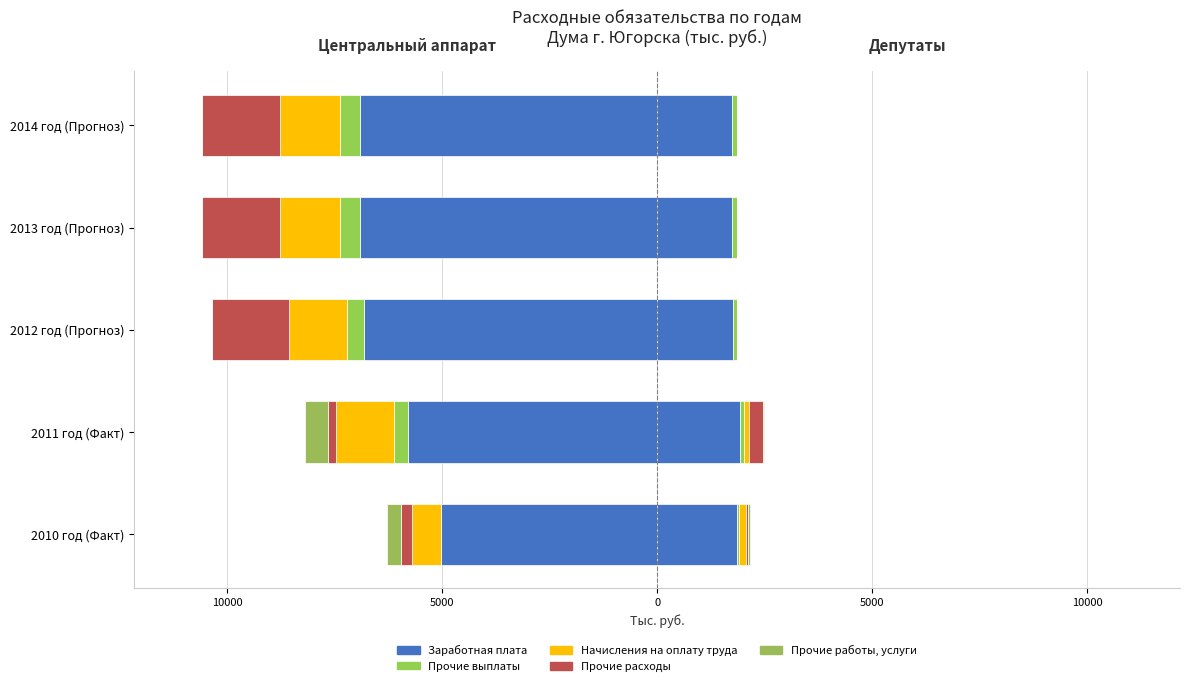

Between 2012 год (Прогноз) and 2014 год (Прогноз), which series saw the biggest shift?

Заработная плата